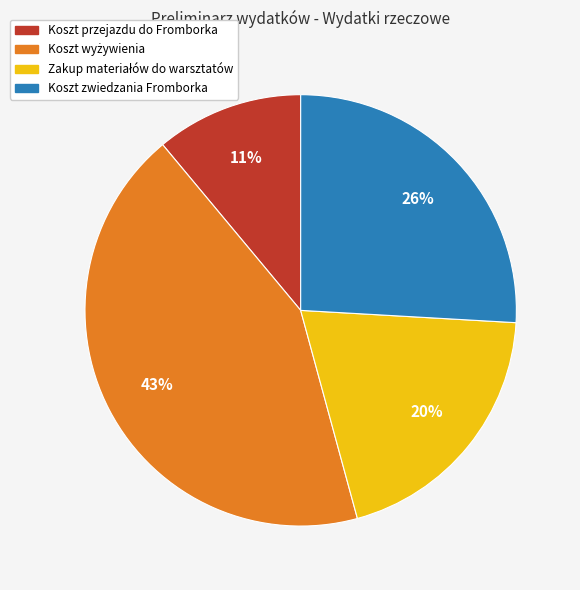

To the nearest percent, what is the combined percentage of Koszt przejazdu do Fromborka and Koszt zwiedzania Fromborka?

37%